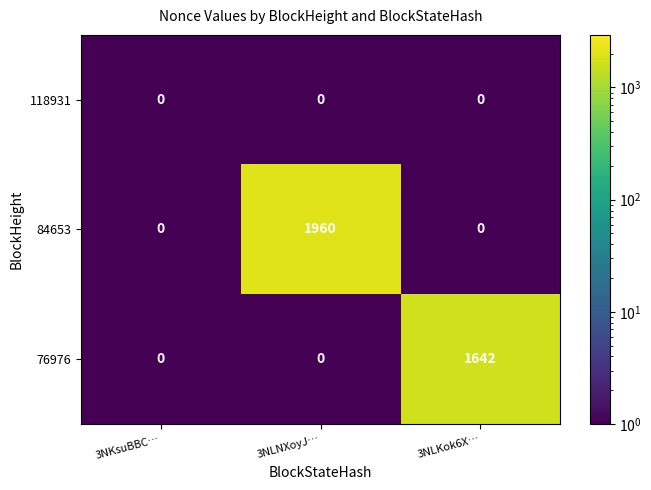

How many data points does each series have?

3